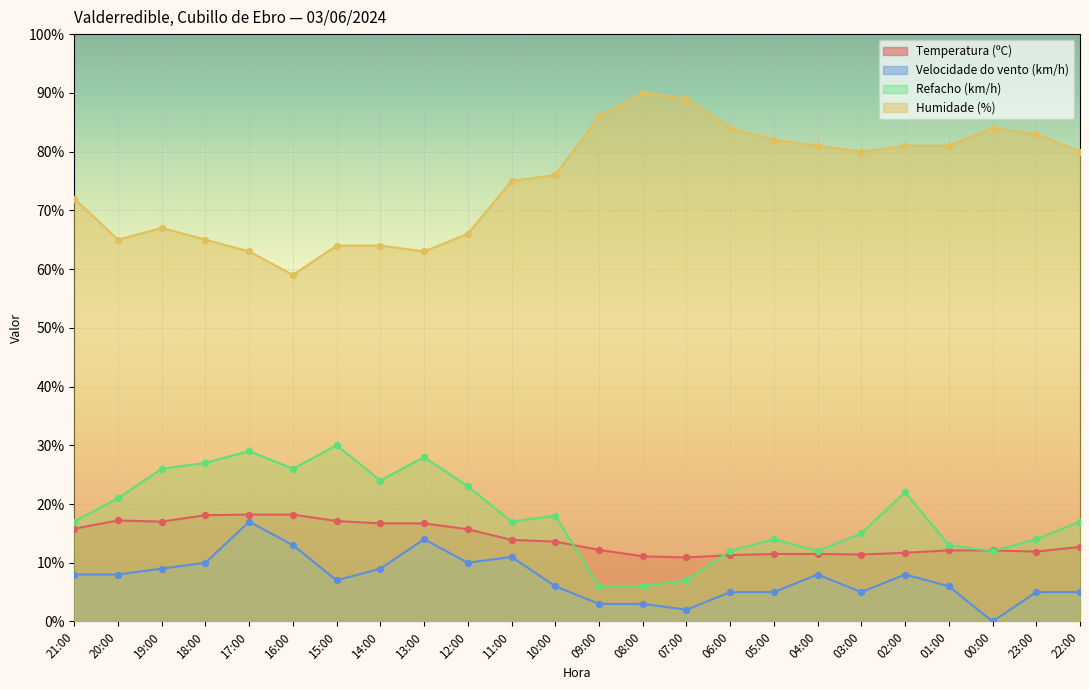

At which category is the sum across all series the highest?

17:00